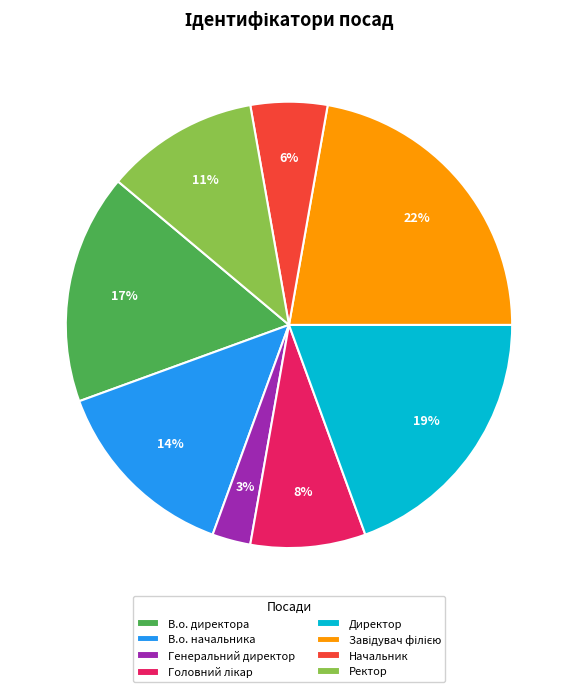

To the nearest percent, what is the combined percentage of Генеральний директор and В.о. начальника?

17%